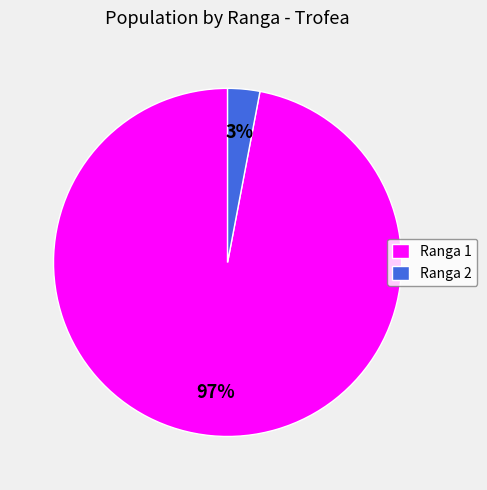

Is it true that Ranga 1 is 88% of the pie?

False